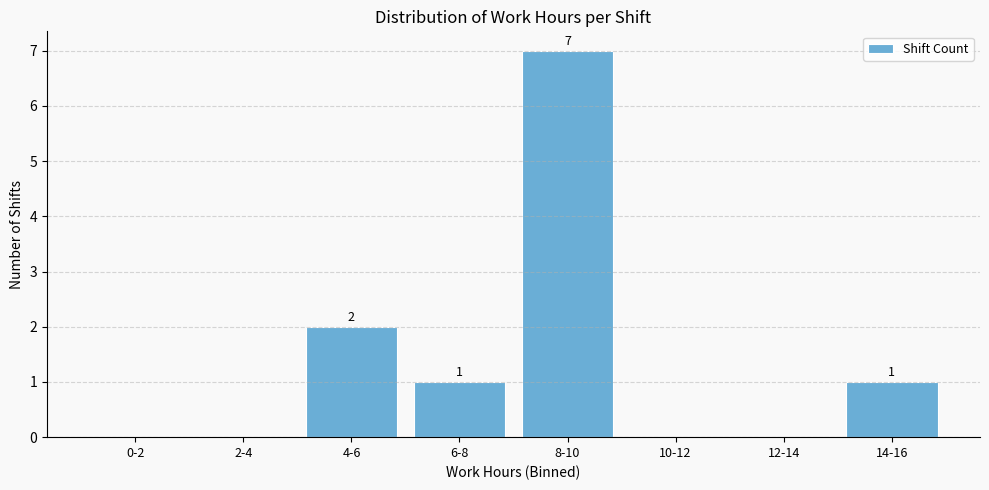

Reading left to right, list all the values displayed in this chart.

0-2=0	2-4=0	4-6=2	6-8=1	8-10=7	10-12=0	12-14=0	14-16=1